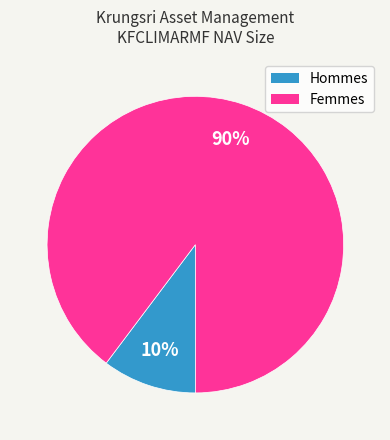

Is there any slice that represents more than half of the pie?

Yes